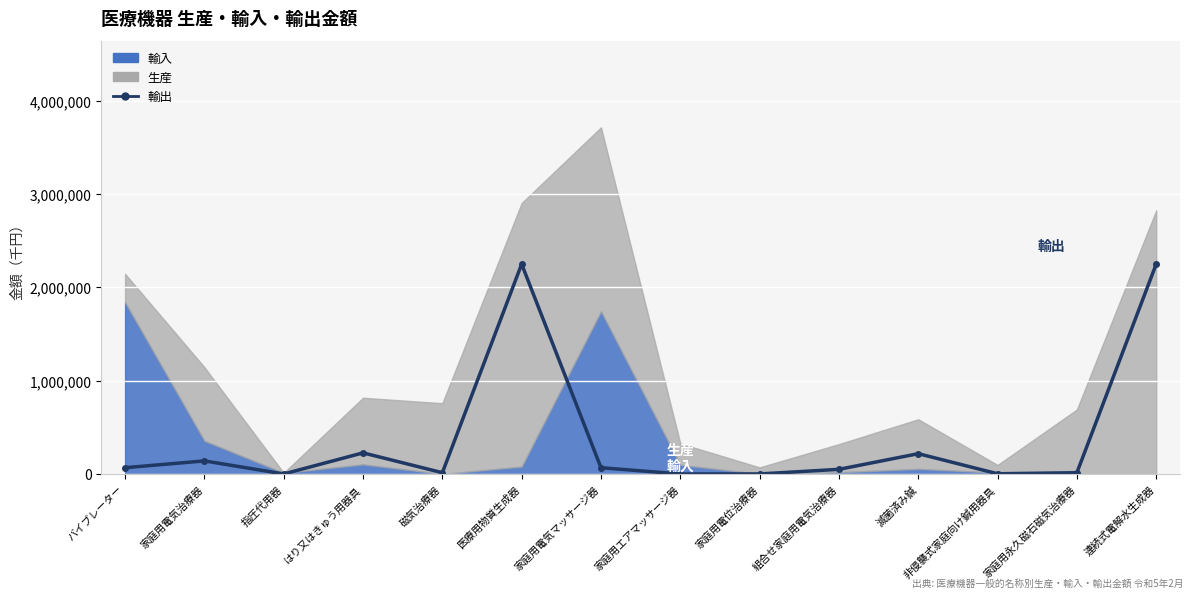

How many lines are shown in the chart?

1